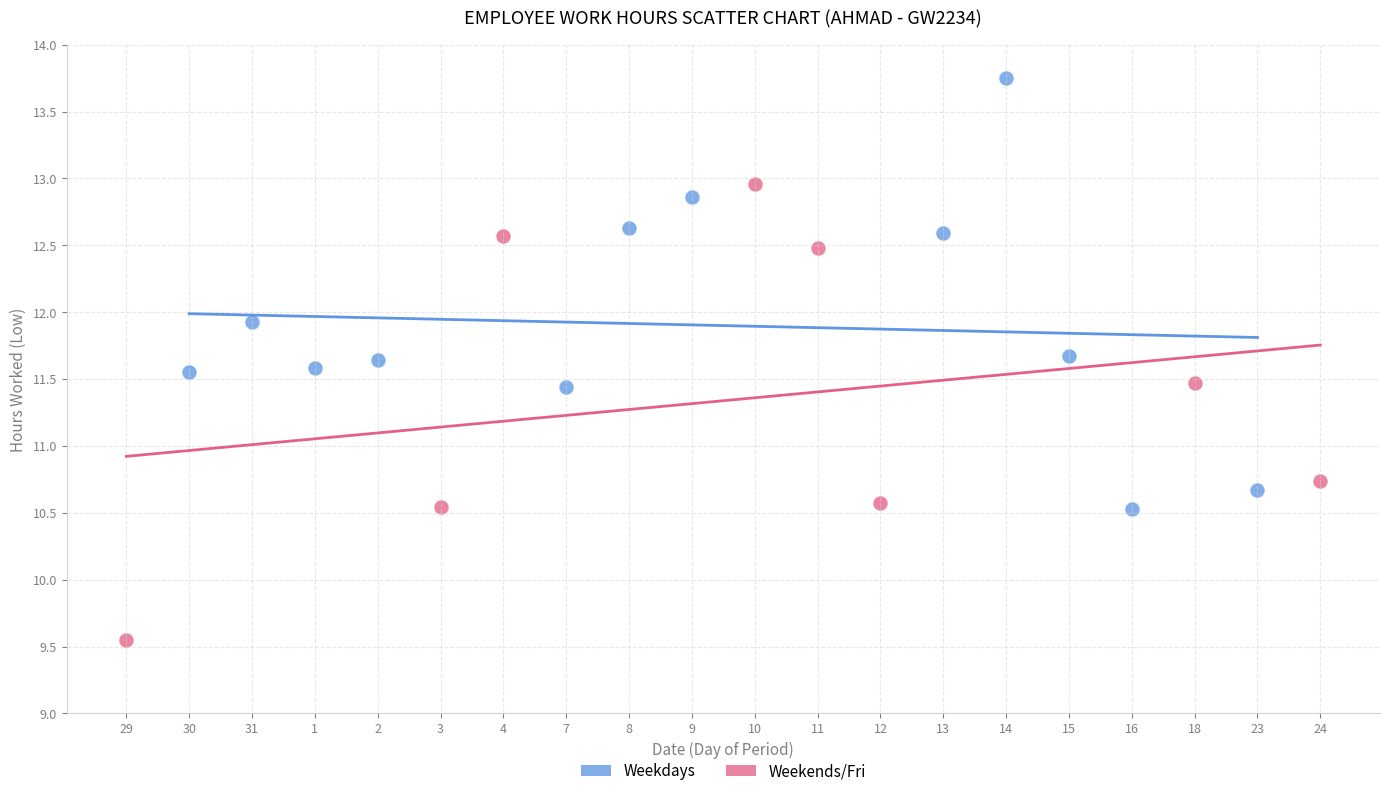

Which series contains the lowest Y value?

Weekends/Fri